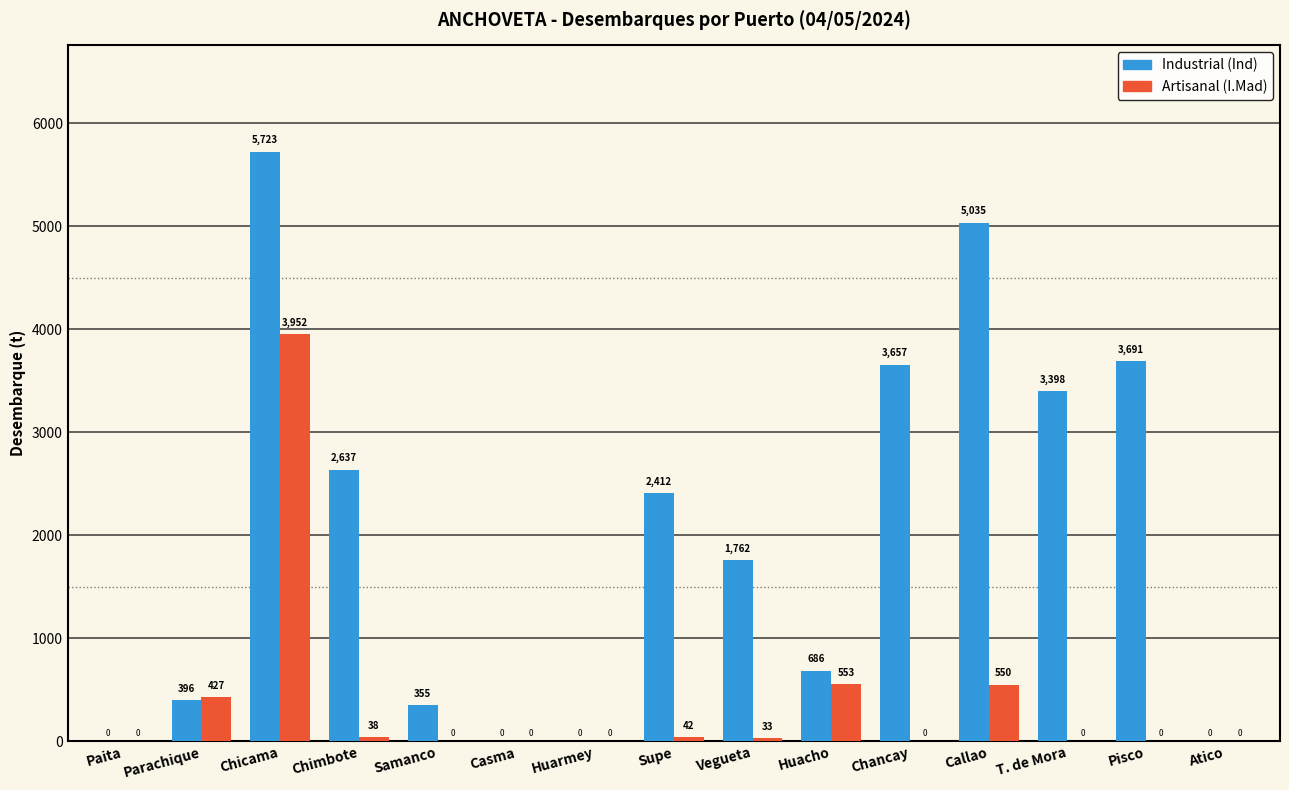

At which label does Industrial (Ind) first exceed 1762?

Chicama